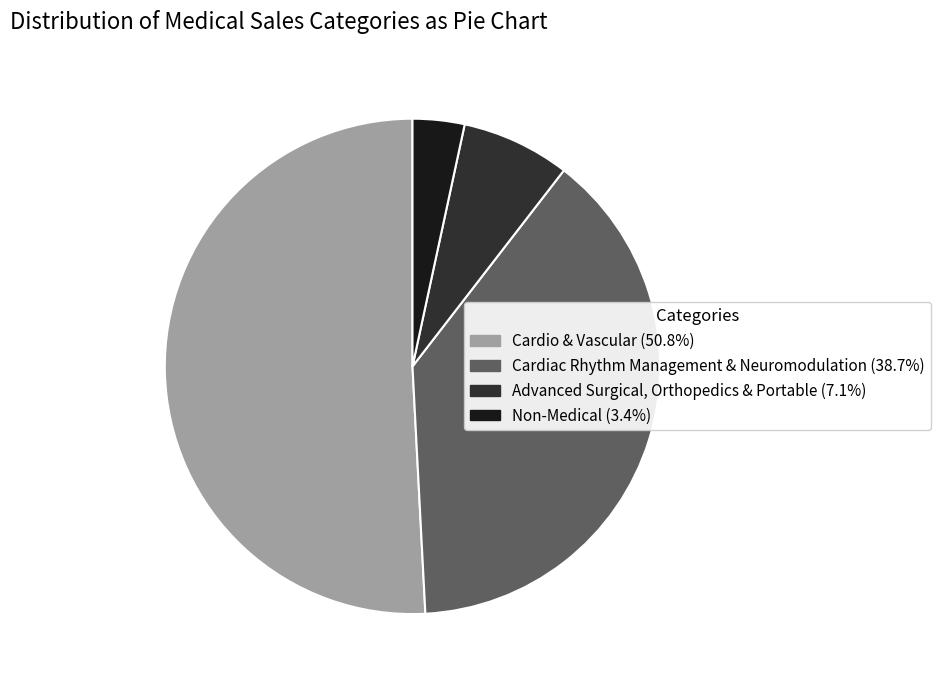

Which category has the biggest portion of the pie?

Cardio & Vascular